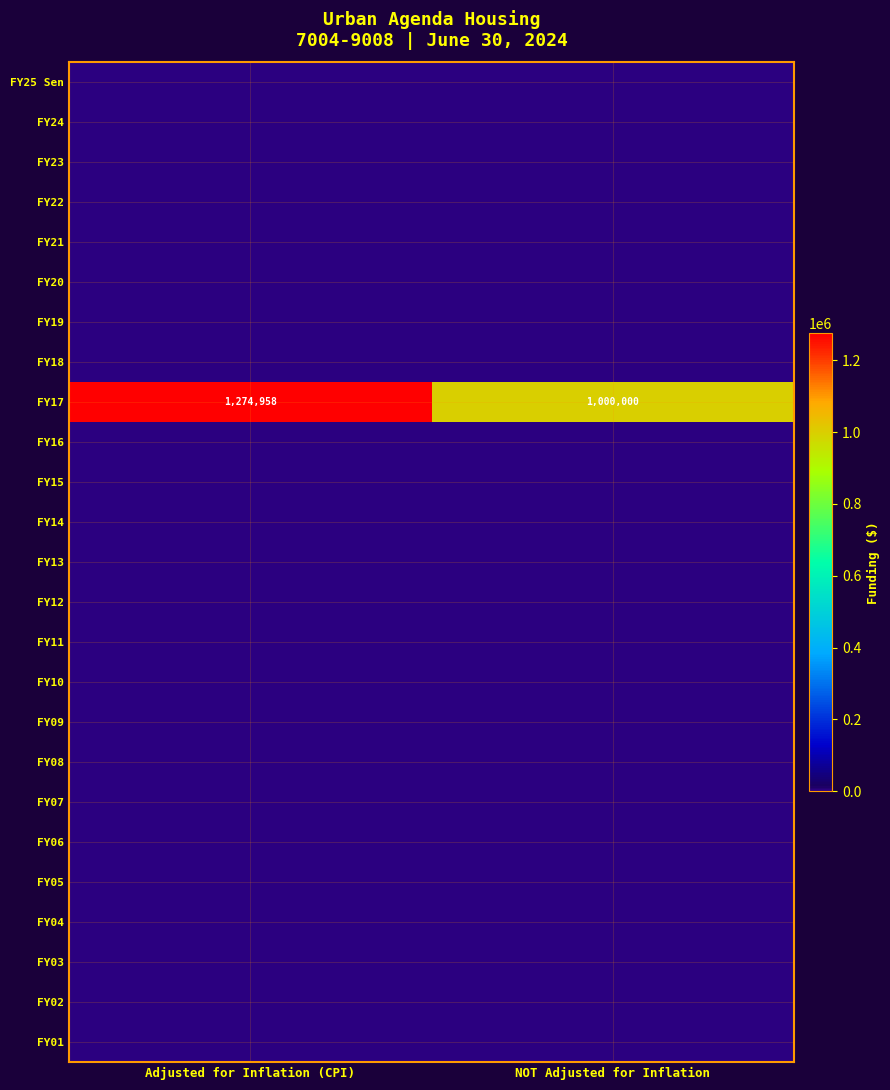

True or false: FY16 has a value of 0 at NOT Adjusted for Inflation.

True